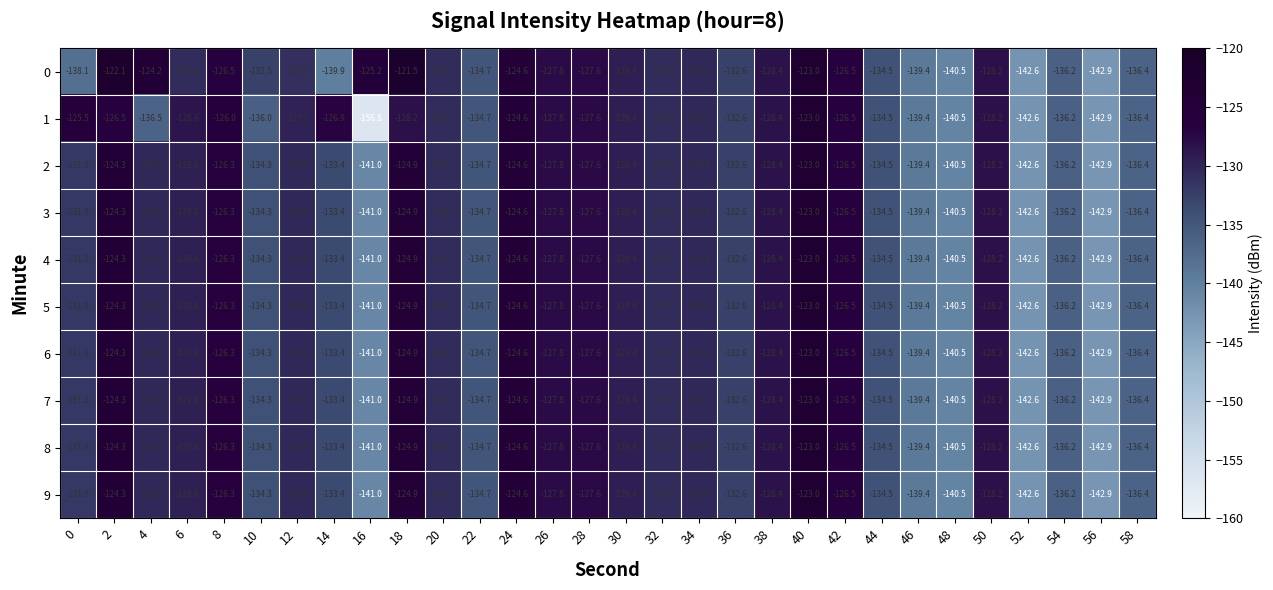

What is the sum of the 5 values at 0 and 50?

-260.0